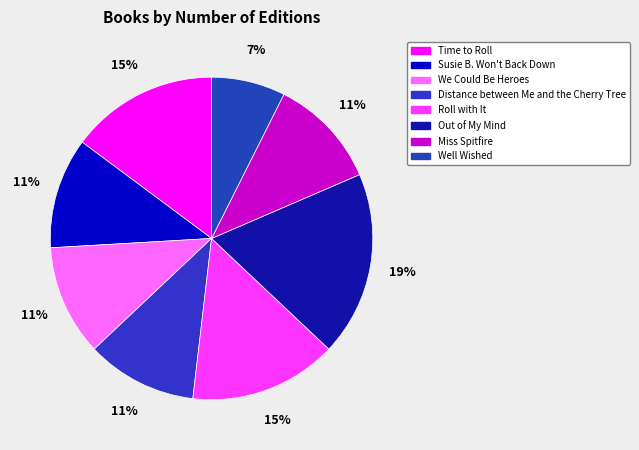

To the nearest percent, what is the average slice percentage?

12%